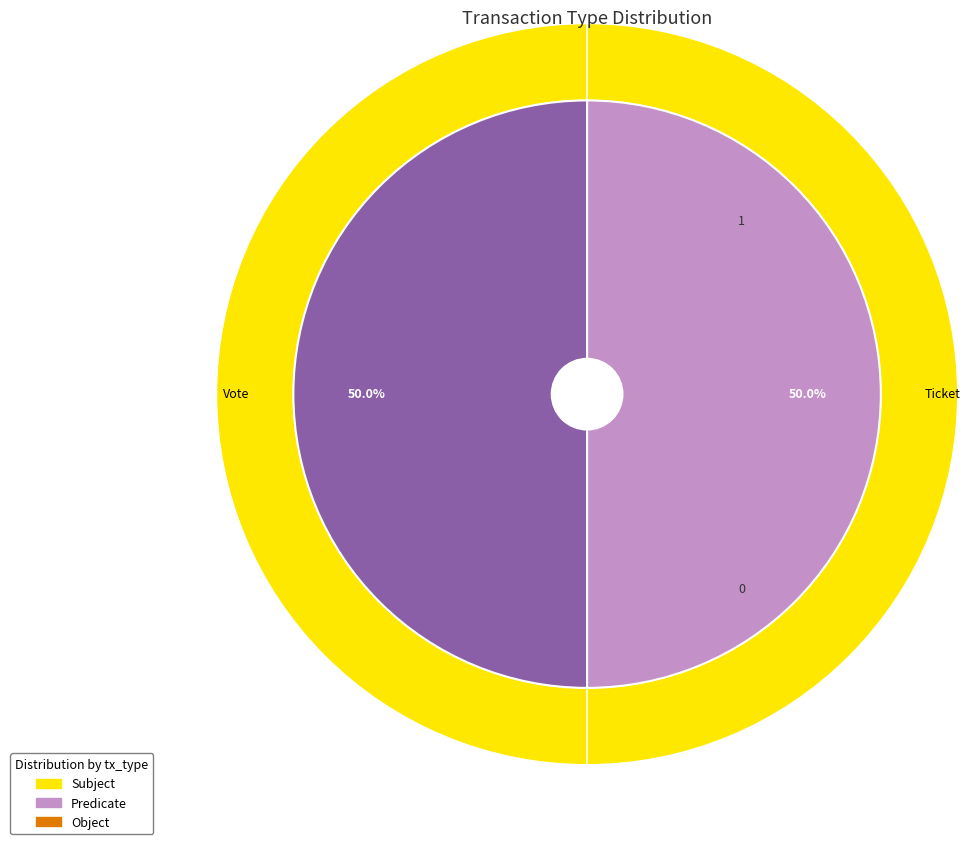

Rank the categories by value from highest to lowest.

Vote, Ticket